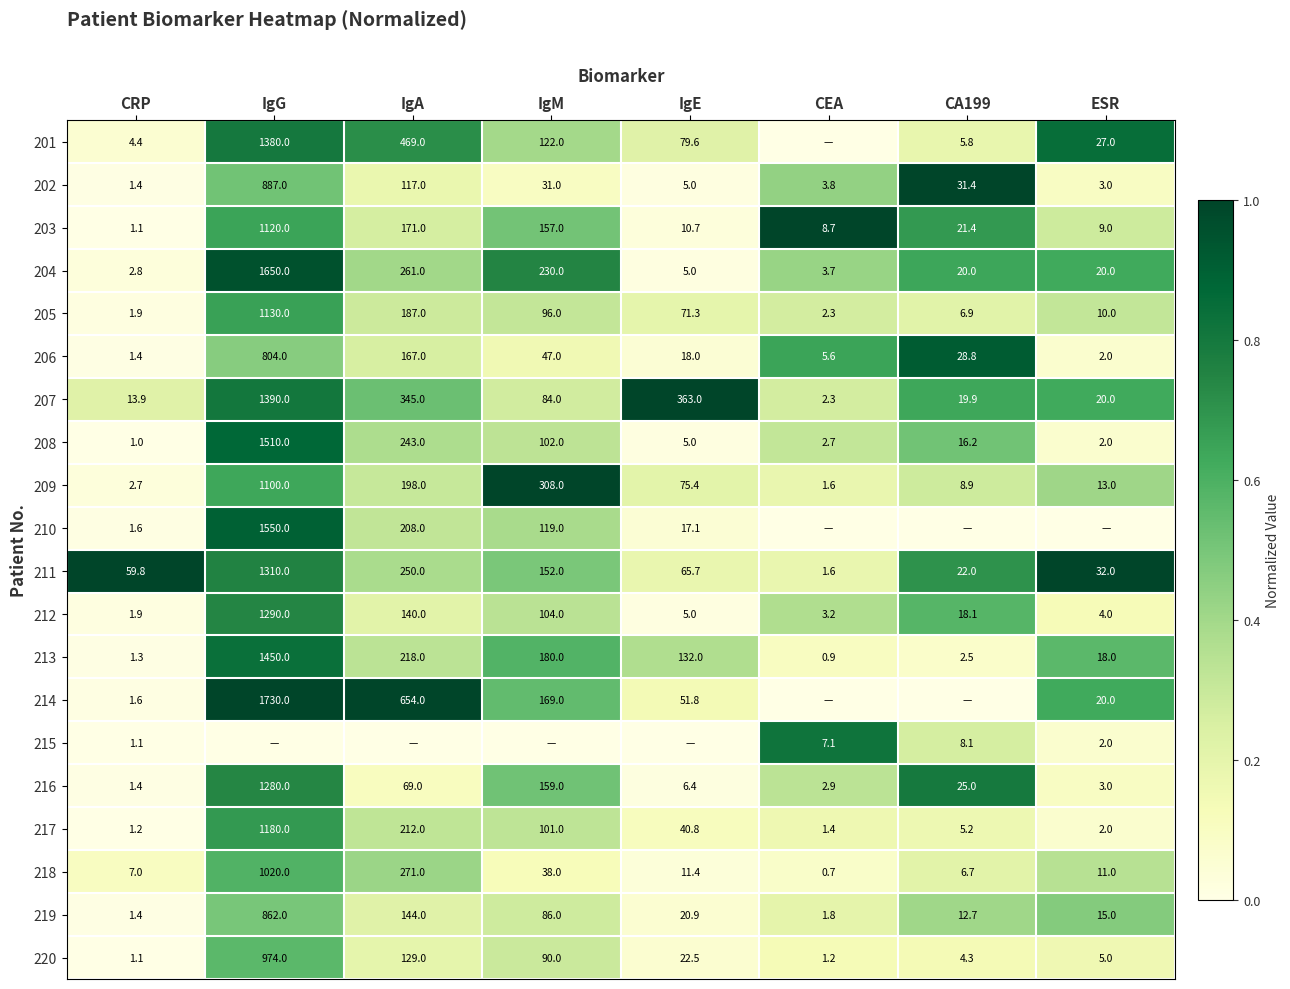

What is the difference between the highest and lowest values at CRP?

58.8